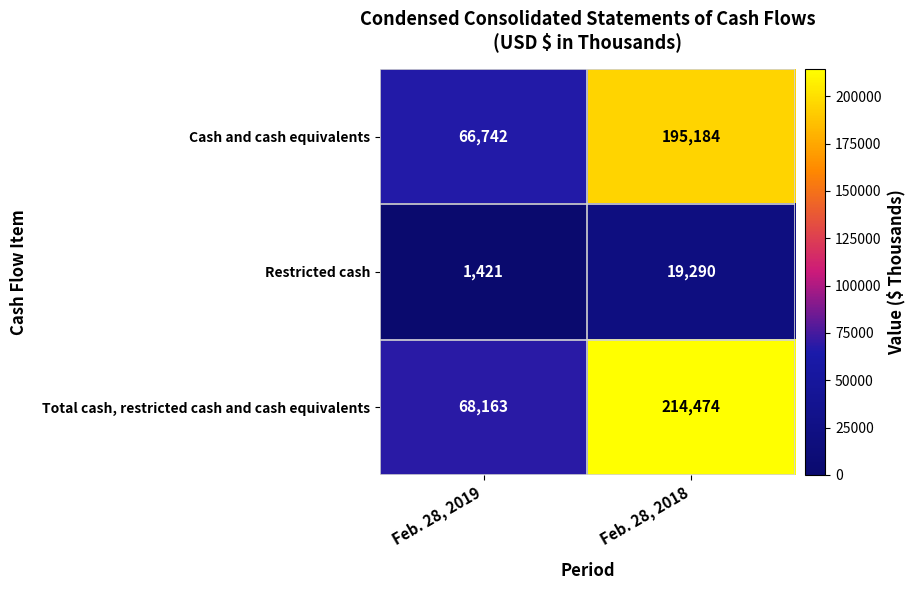

How many values in the Restricted cash series are below 19290?

1